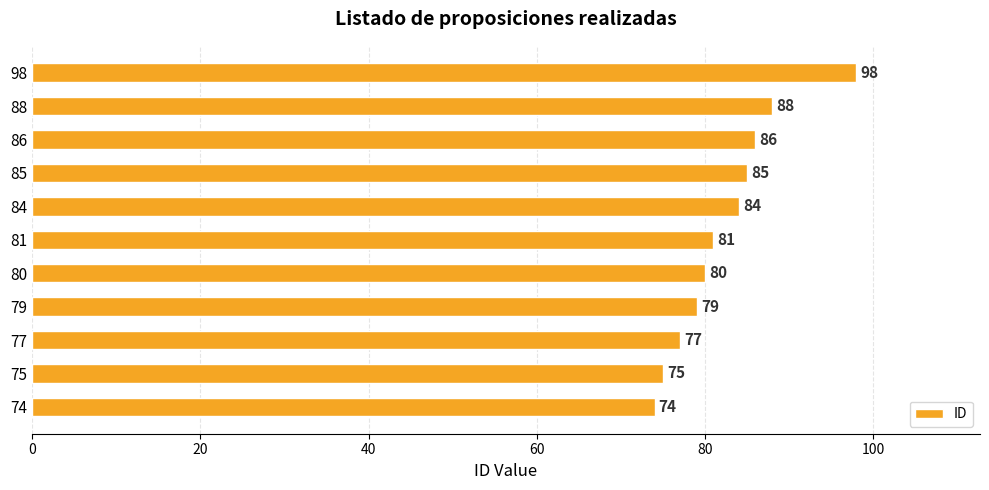

What is the sum of the values at 75 and 86?

161